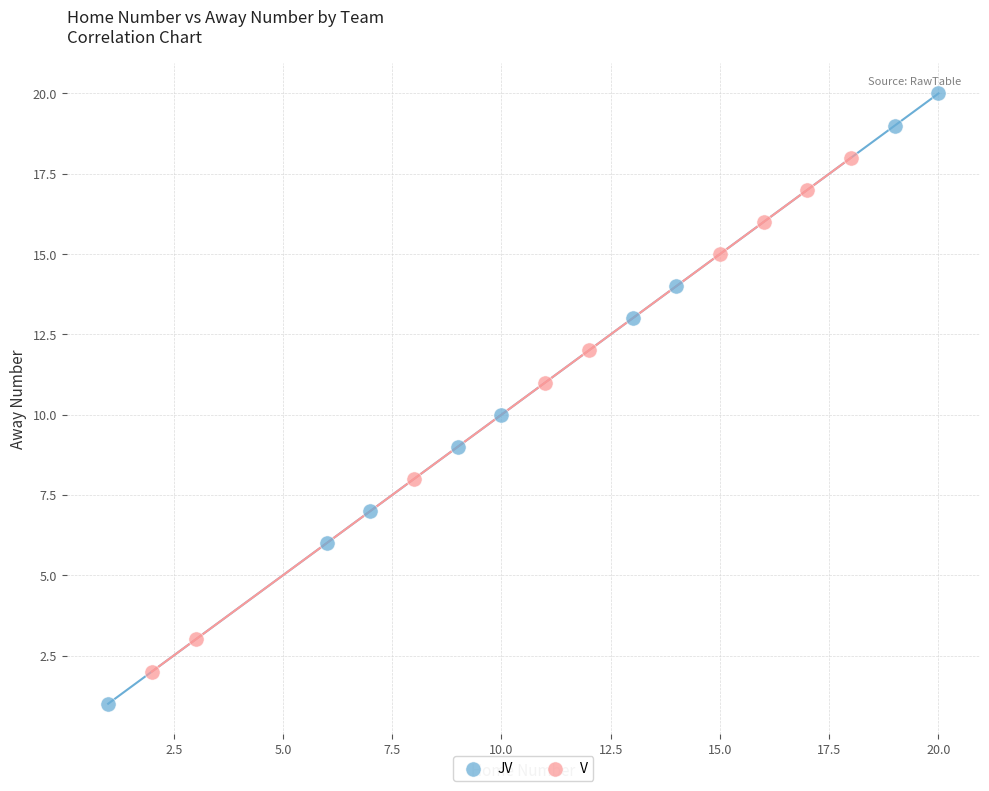

Which series reaches the minimum Y coordinate?

JV